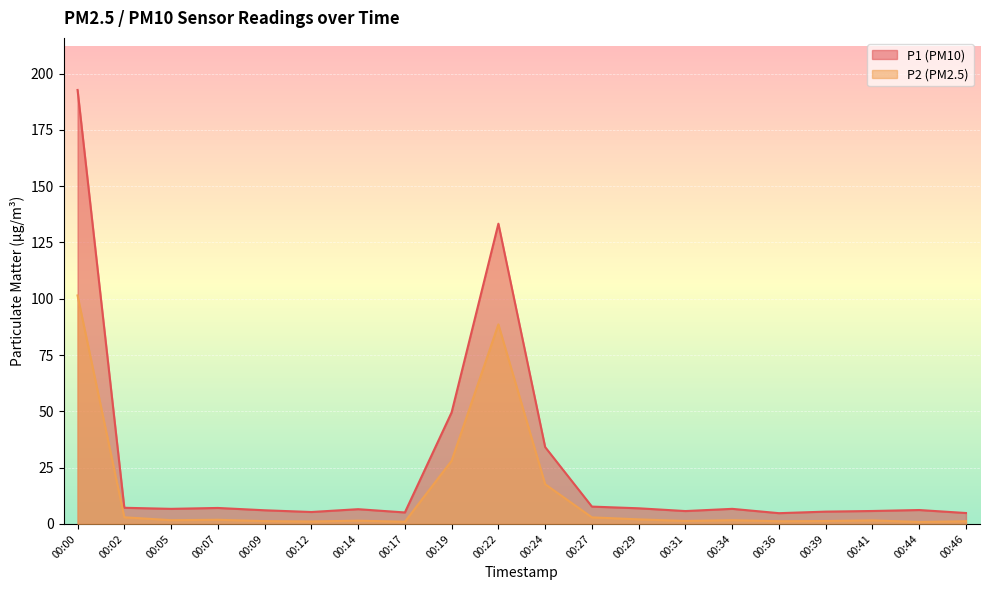

Where does the P2 series first go above 1?

00:00